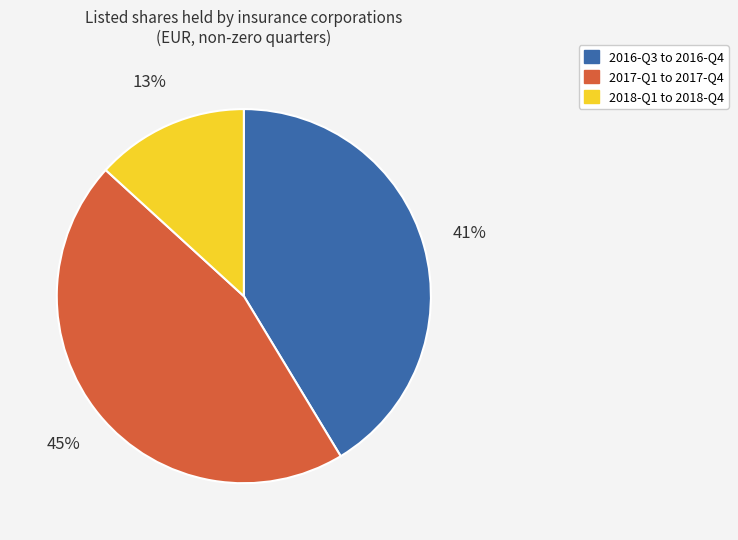

To the nearest percent, what percentage of the pie is 2017-Q1 to 2017-Q4?

45%